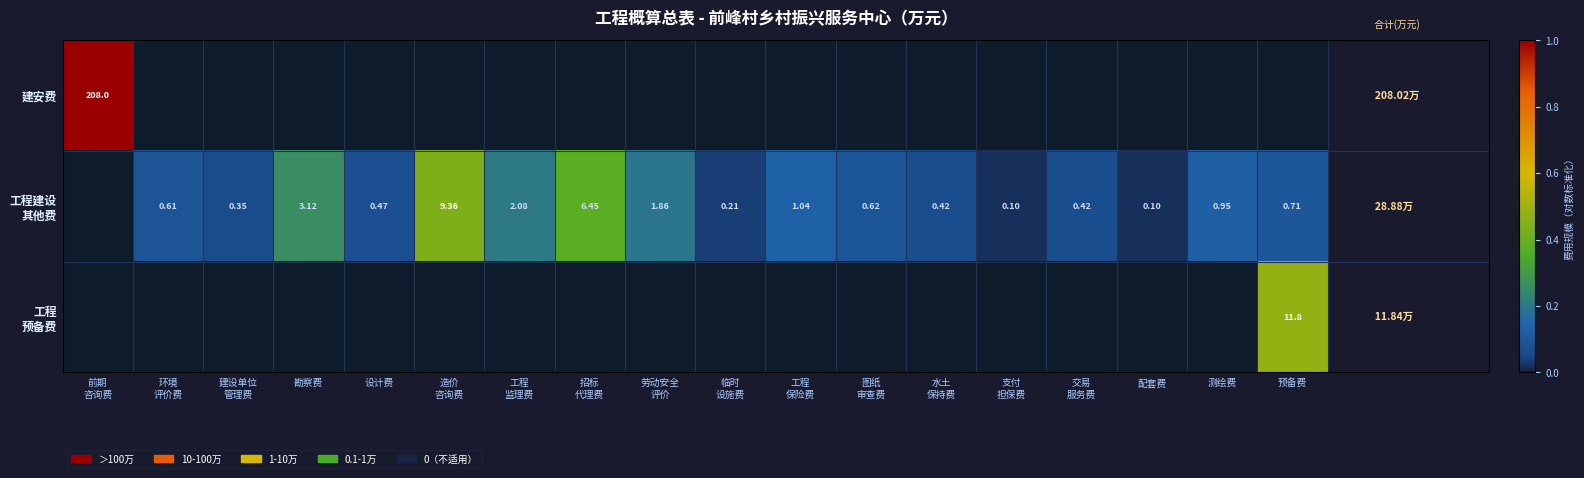

Between 测绘费 and 前期
咨询费, which is larger?

前期
咨询费